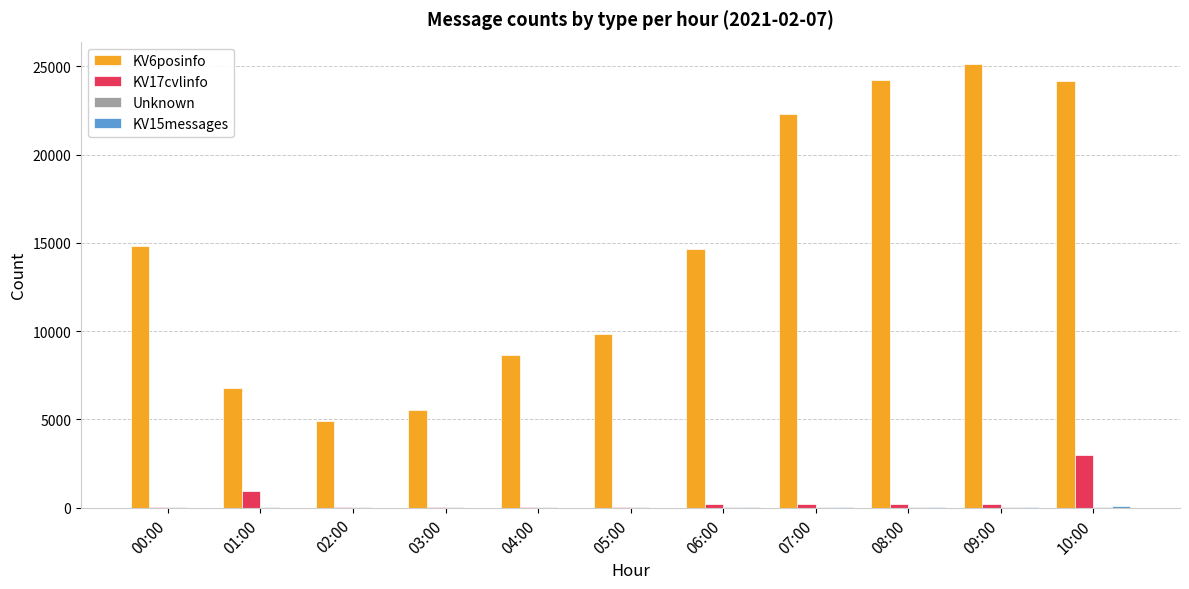

The value of KV6posinfo at 09:00 is 25148. True or false?

True